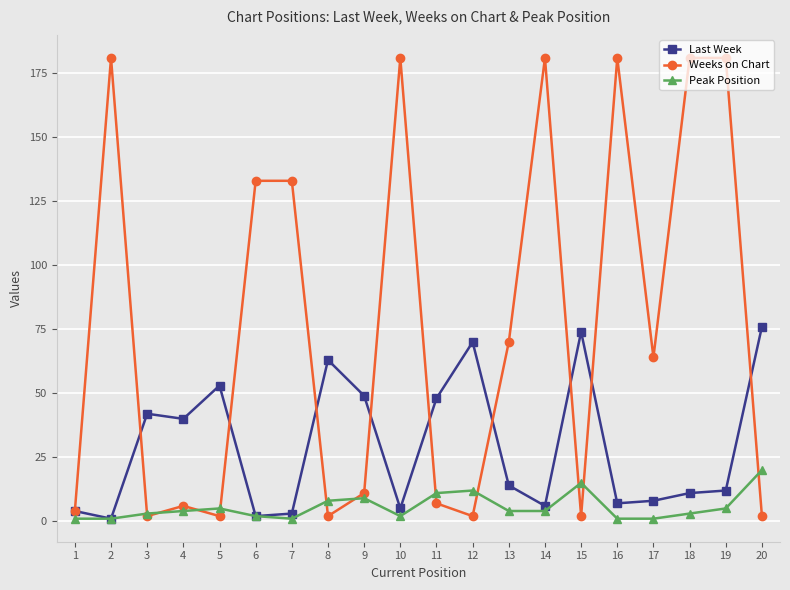

What are all the series names shown in the legend?

Last Week, Weeks on Chart, Peak Position